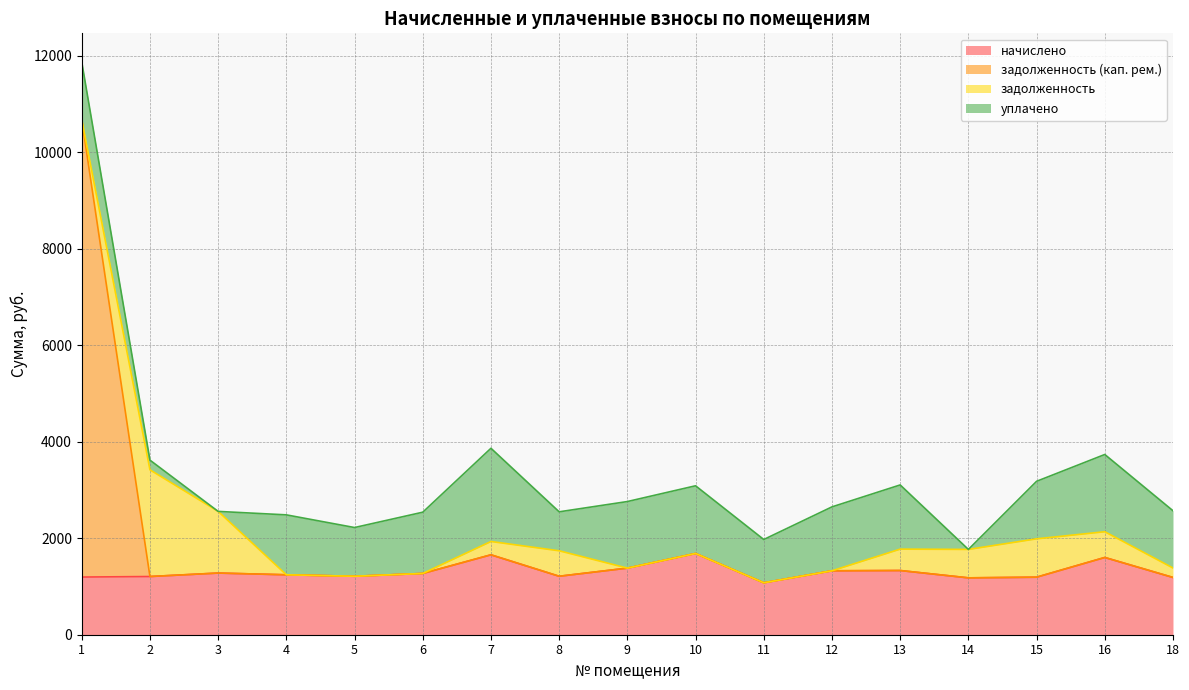

How many interior local peaks does the начислено series have?

5